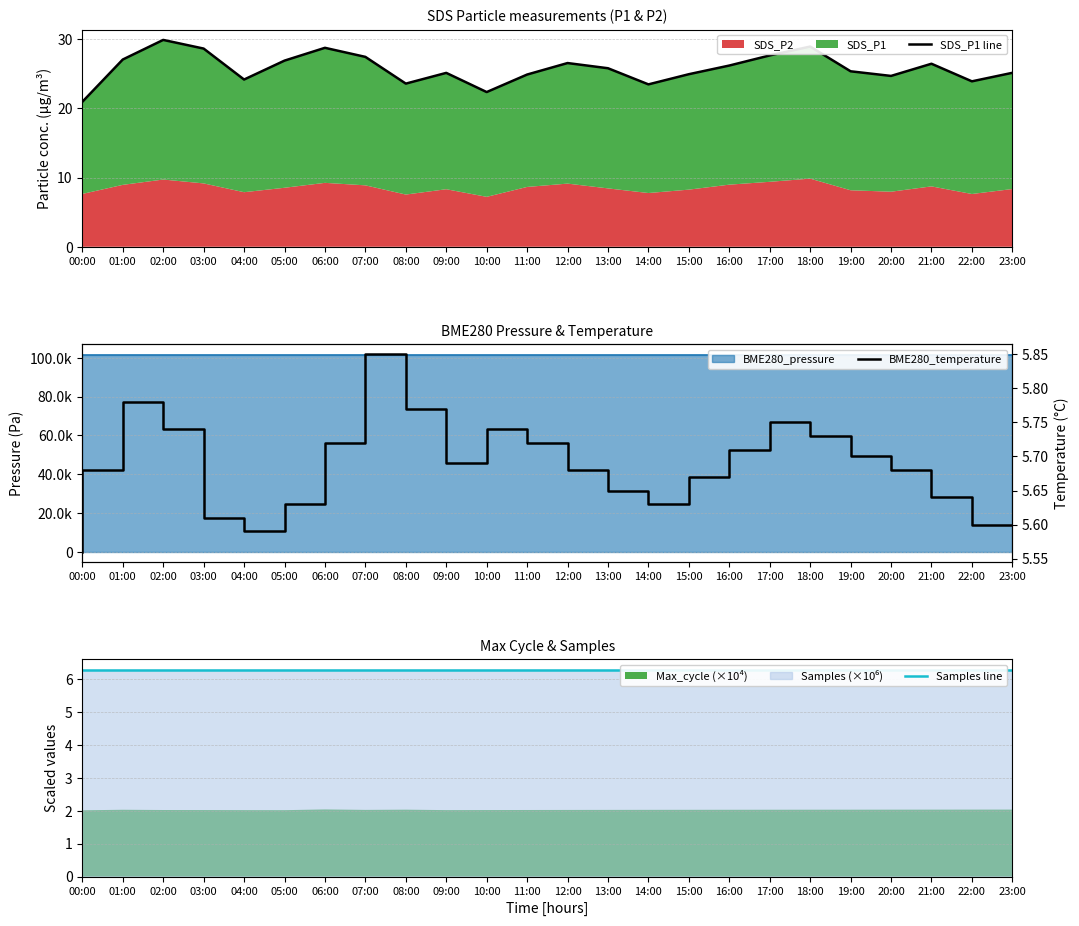

In Samples line, how many points are lower than both neighbors (excluding endpoints)?

2